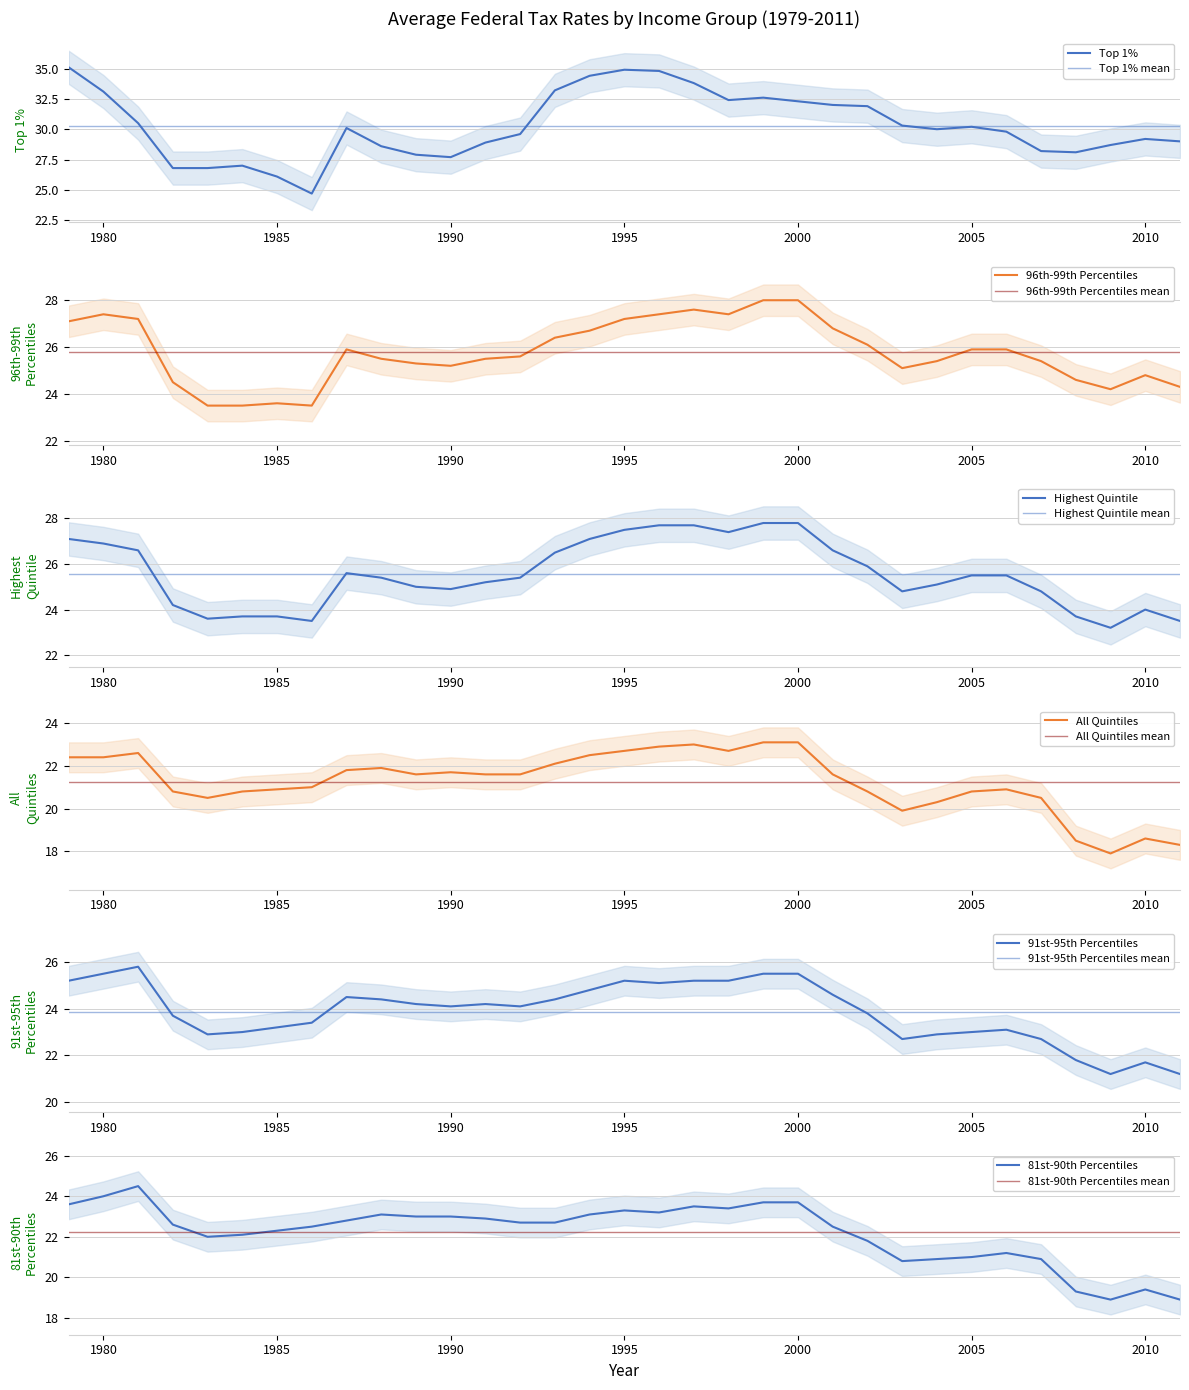

What is the difference between the second highest and second lowest values in the Top 1% series?

8.8